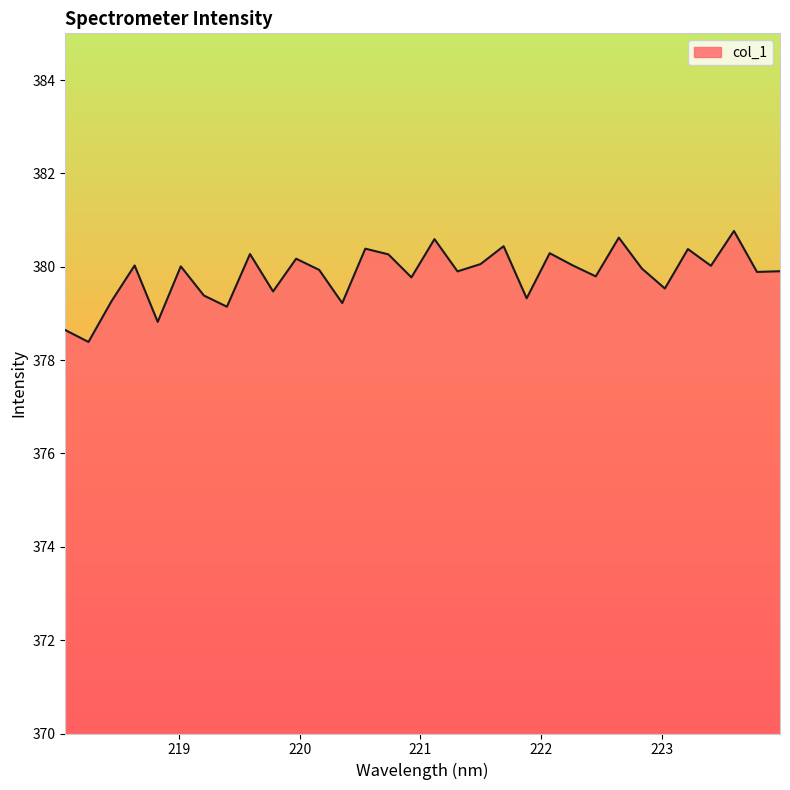

How many lines are shown in the chart?

1